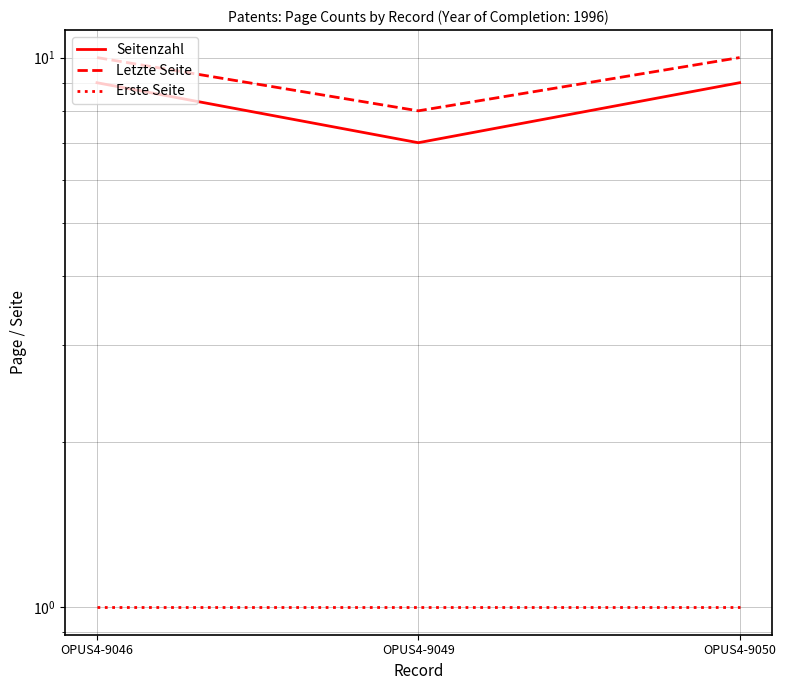

What are all the series names shown in the legend?

Seitenzahl, Letzte Seite, Erste Seite